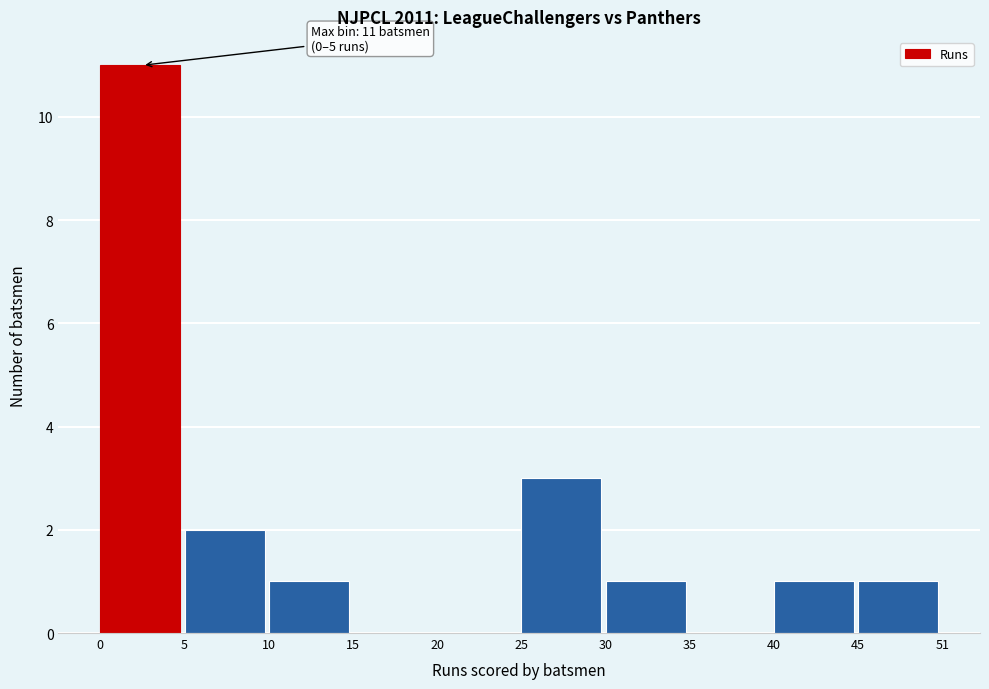

Reading left to right, extract all data points from this chart.

0=11	5=2	10=1	15=0	20=0	25=3	30=1	35=0	40=1	45=1